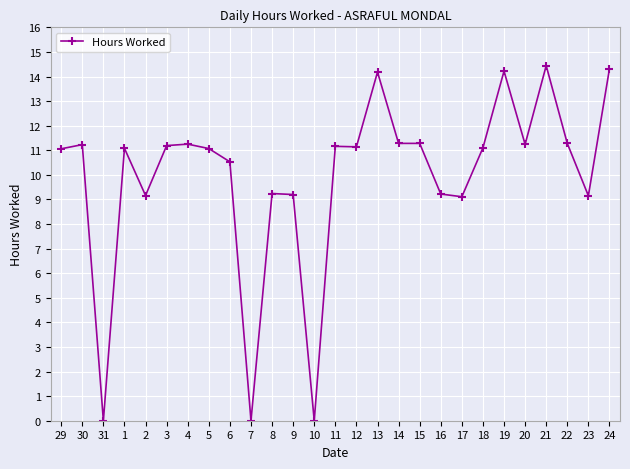

What is the change in value from 7 to 21?

+14.4